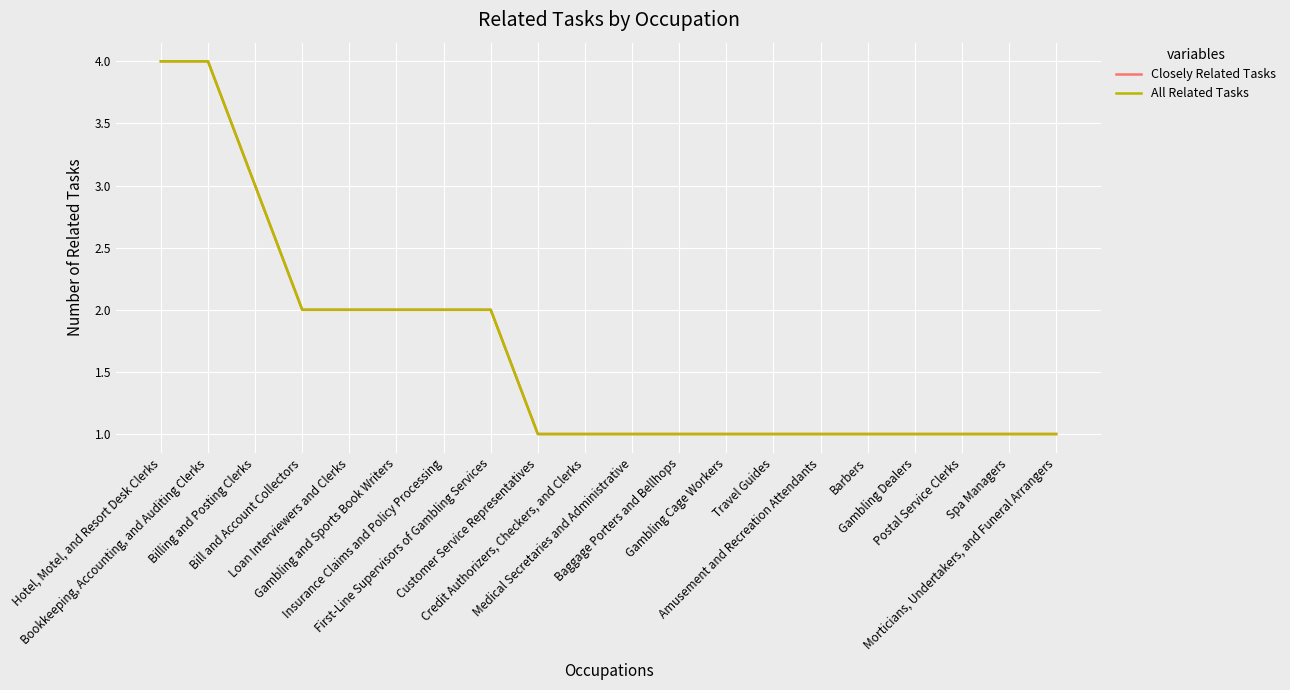

Is this an area chart (filled region under the line)?

No